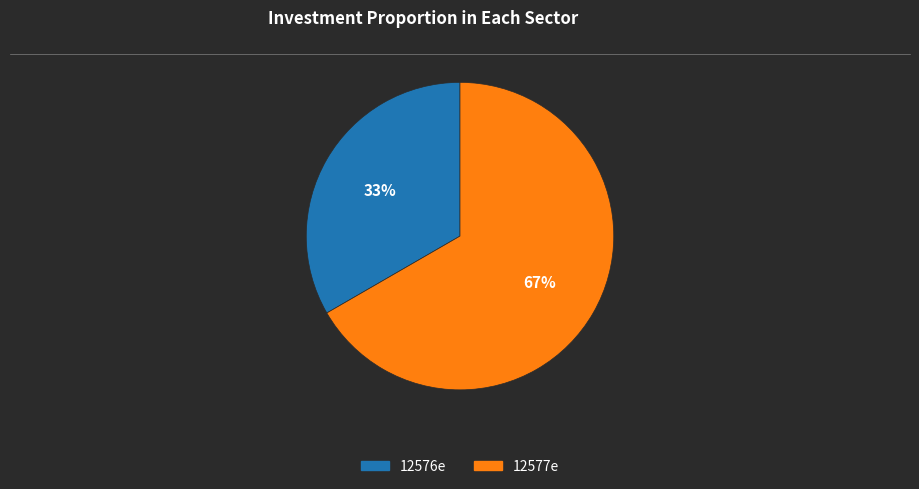

Does 12576e account for over 50% of the chart?

No